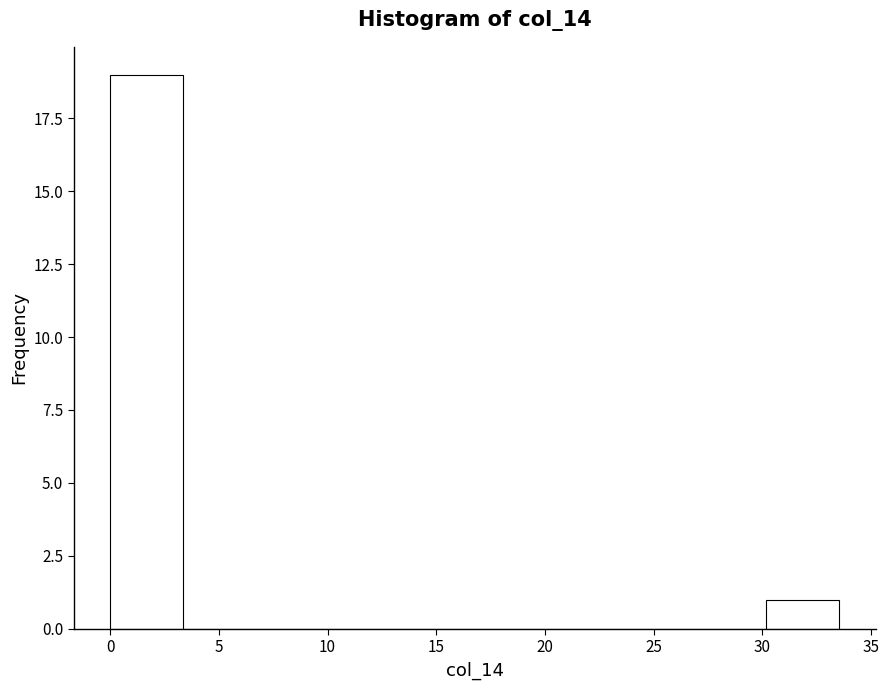

Reading left to right, list every bar in this chart as the range it spans on the x-axis followed by its height. Neither the bar edges nor the heights are printed on the chart, so give them approximately, as read against the axes.

0.0 to 3.5: 19
3.5 to 6.5: 0
6.5 to 10.0: 0
10.0 to 13.5: 0
13.5 to 17.0: 0
17.0 to 20.0: 0
20.0 to 23.5: 0
23.5 to 27.0: 0
27.0 to 30.0: 0
30.0 to 33.5: 1